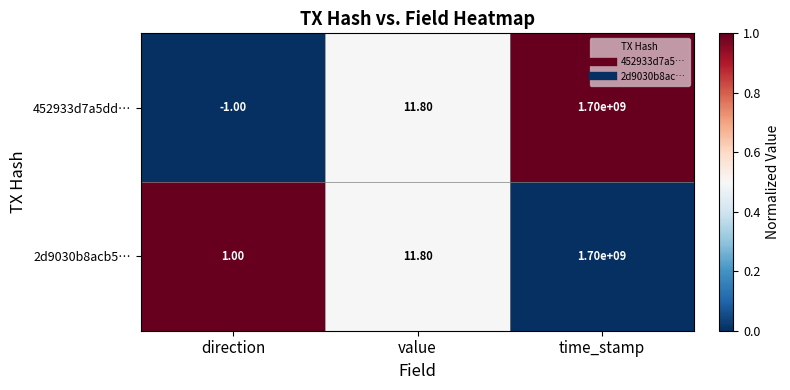

List the series in order of their overall mean, lowest first.

452933d7a5dd…, 2d9030b8acb5…